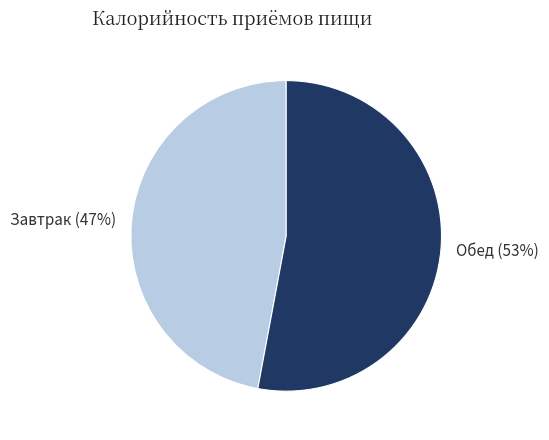

Is there any slice that represents more than half of the pie?

Yes